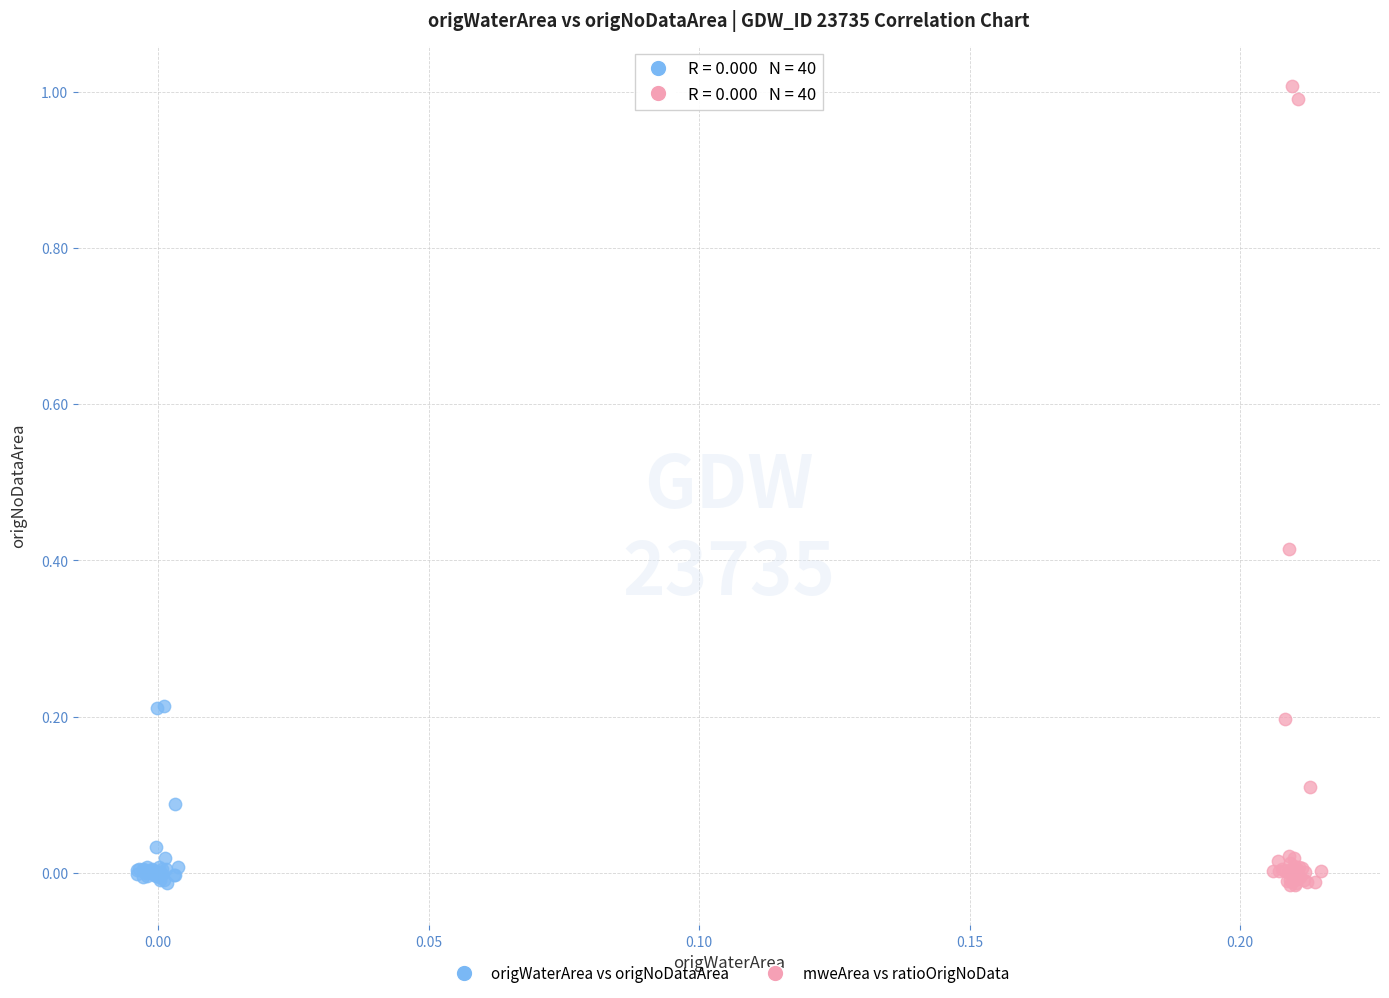

Which series has the largest Y range (max minus min)?

mweArea vs ratioOrigNoData